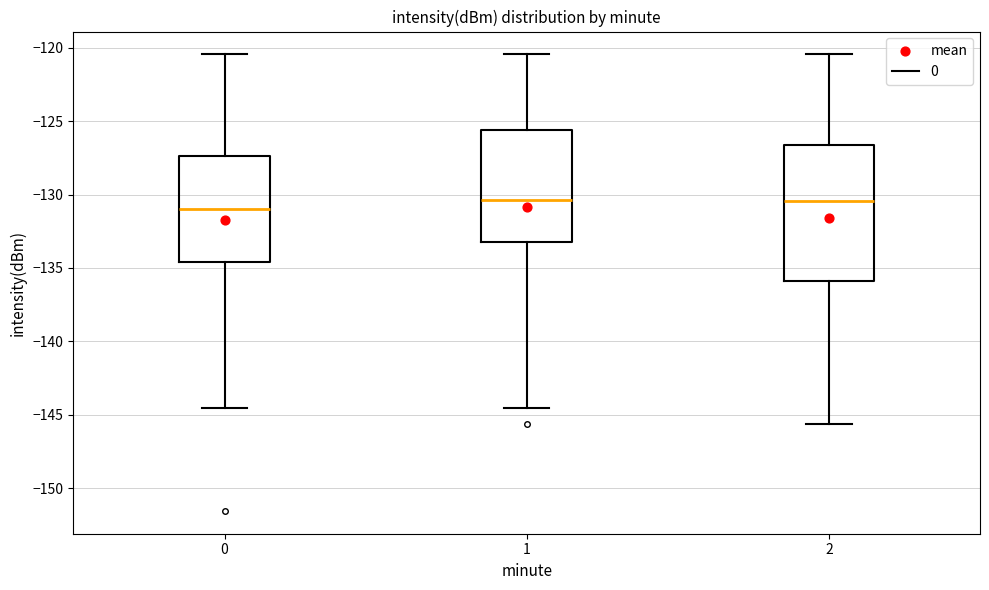

Reading left to right, transcribe this box plot: for each box, give where its median line is, the range the box spans, and where its two whiskers end, as read against the y-axis. The values are not printed on the chart, so give them approximately, as read against the axis.

0: median -131.0, box -134.5 to -127.5, whiskers -144.5 to -120.5
1: median -130.5, box -133.0 to -125.5, whiskers -144.5 to -120.5
2: median -130.5, box -136.0 to -126.5, whiskers -145.5 to -120.5